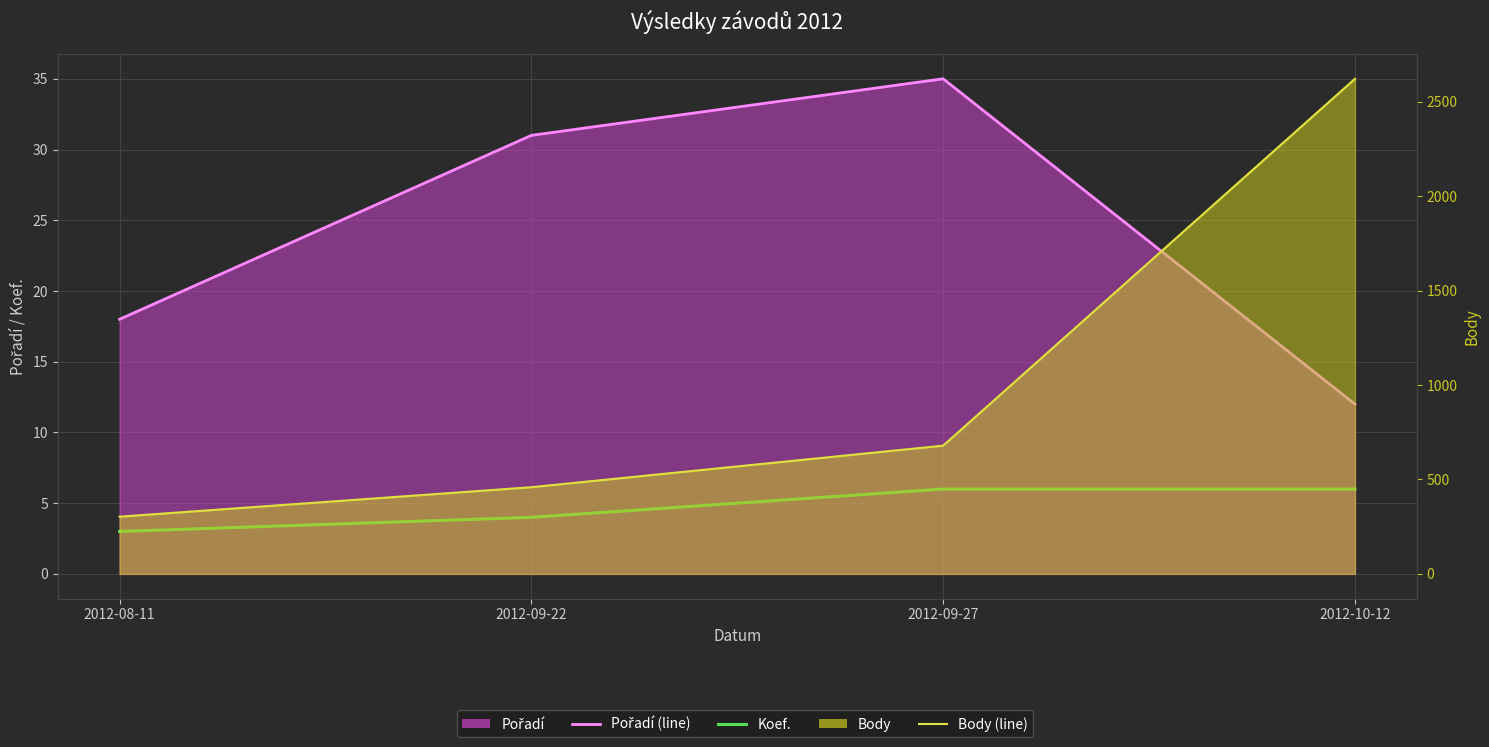

The Pořadí (line) series shows 63 at 2012-09-27. True or false?

False